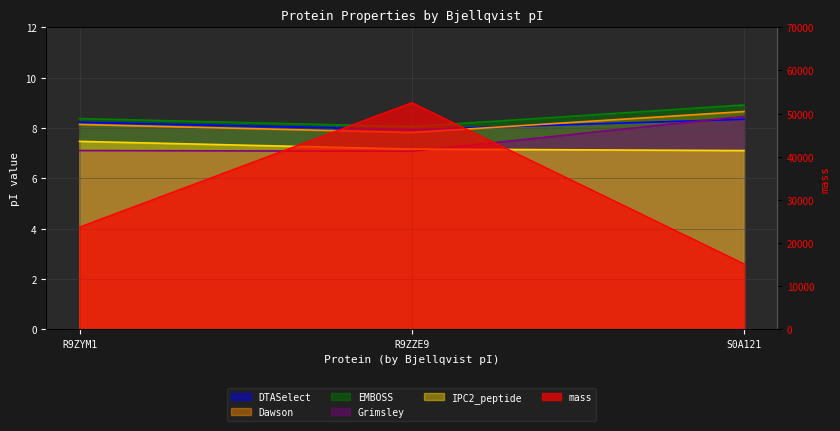

Which series has the largest total across all categories?

mass